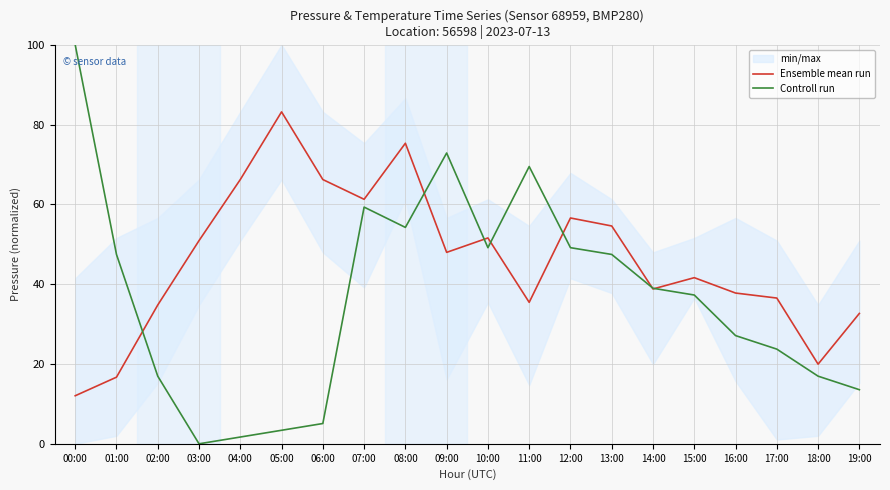

What is the label of the 4th point from the right?

16:00